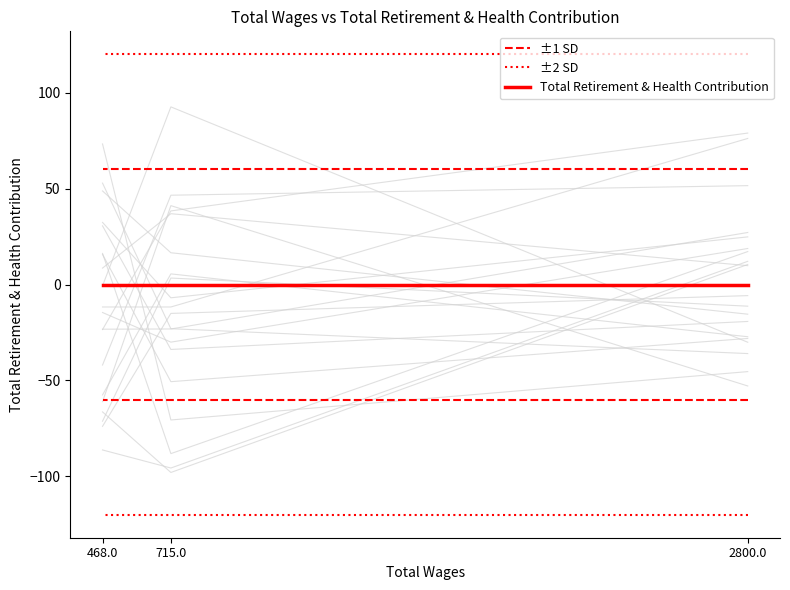

Which category has the lowest value in the ±2 SD series?

2800.0